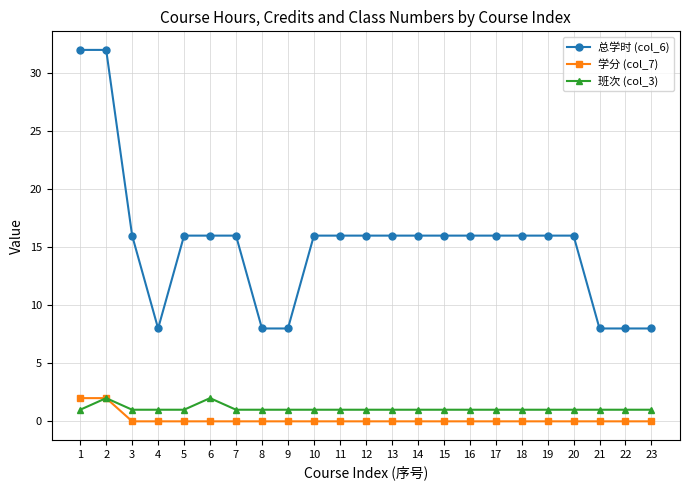

At which category does 总学时 (col_6) reach its first local valley?

4